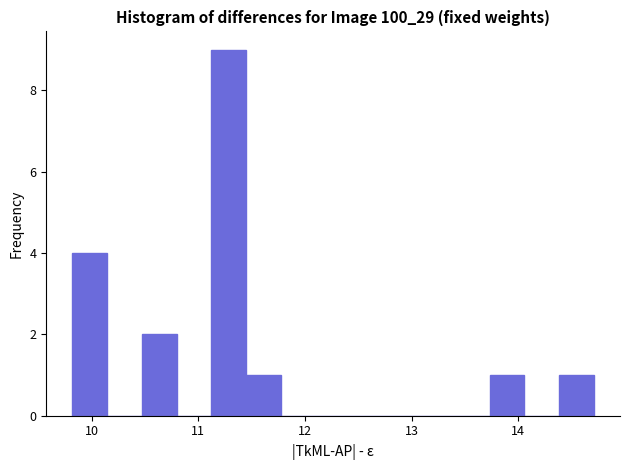

Read against the x-axis, roughly where is the centre of the tallest bar?

11.3